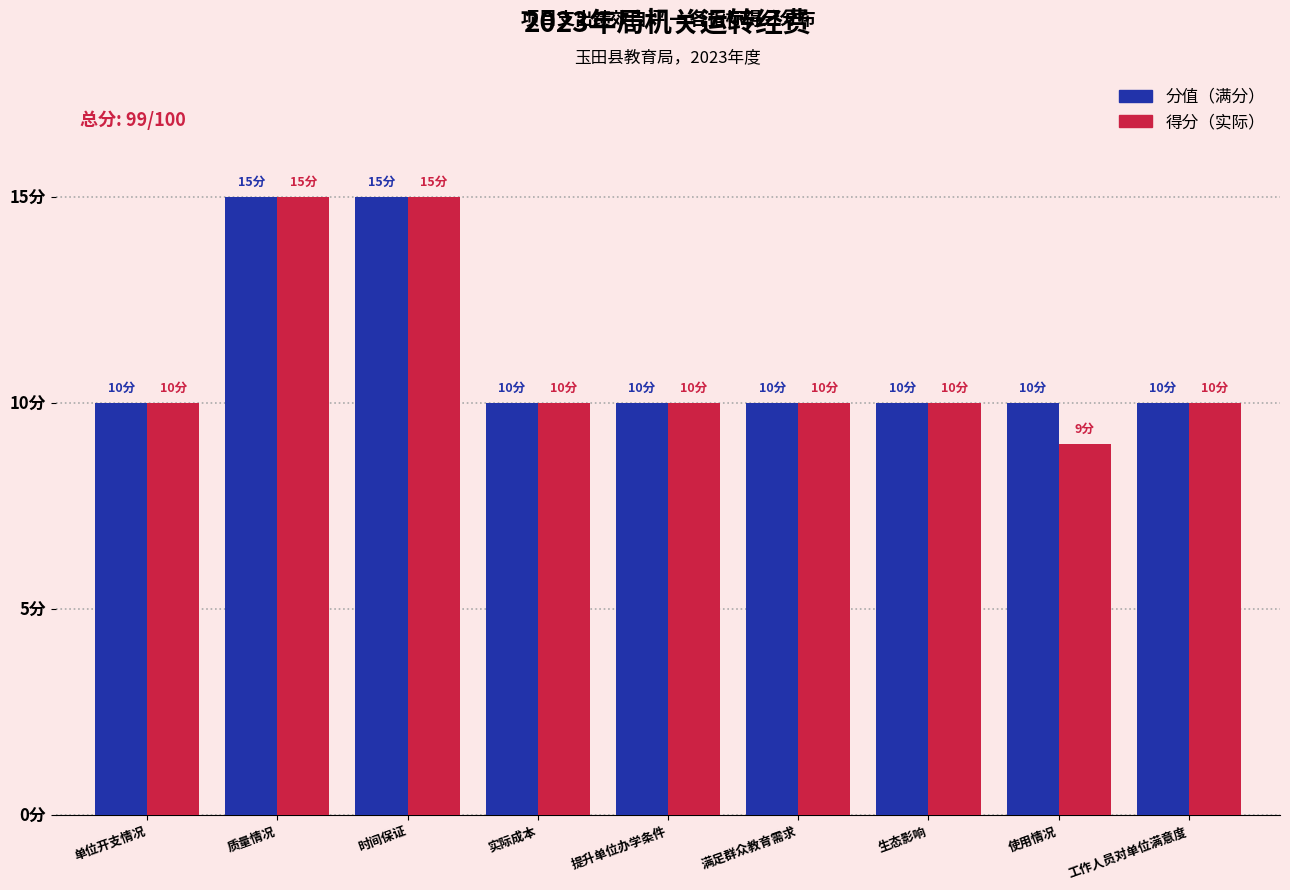

Does the chart contain stacked bars?

No